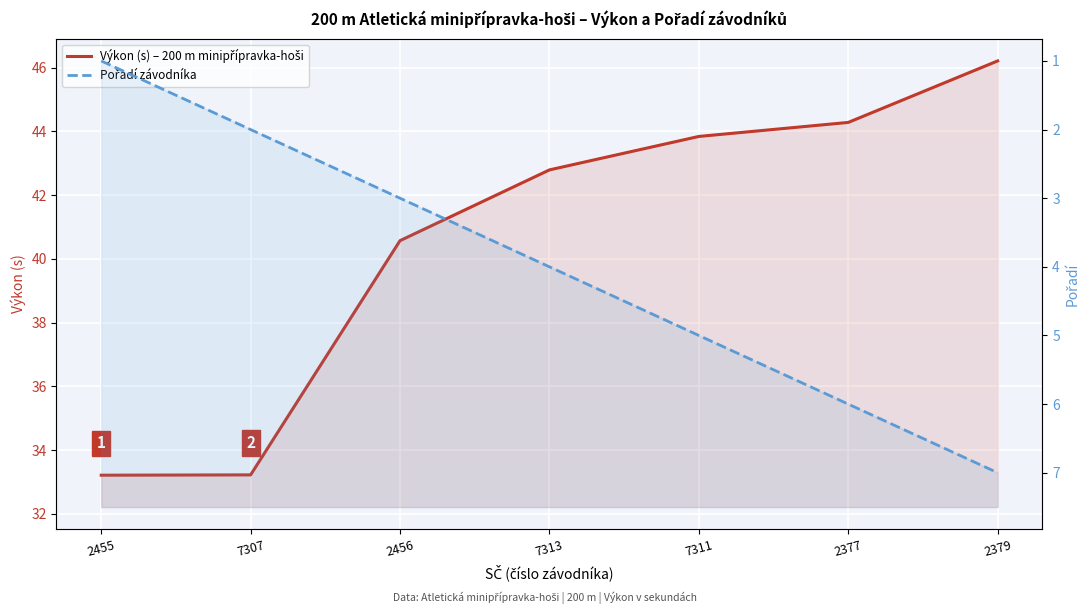

Rank the categories by Pořadí závodníka value from highest to lowest.

2379, 2377, 7311, 7313, 2456, 7307, 2455